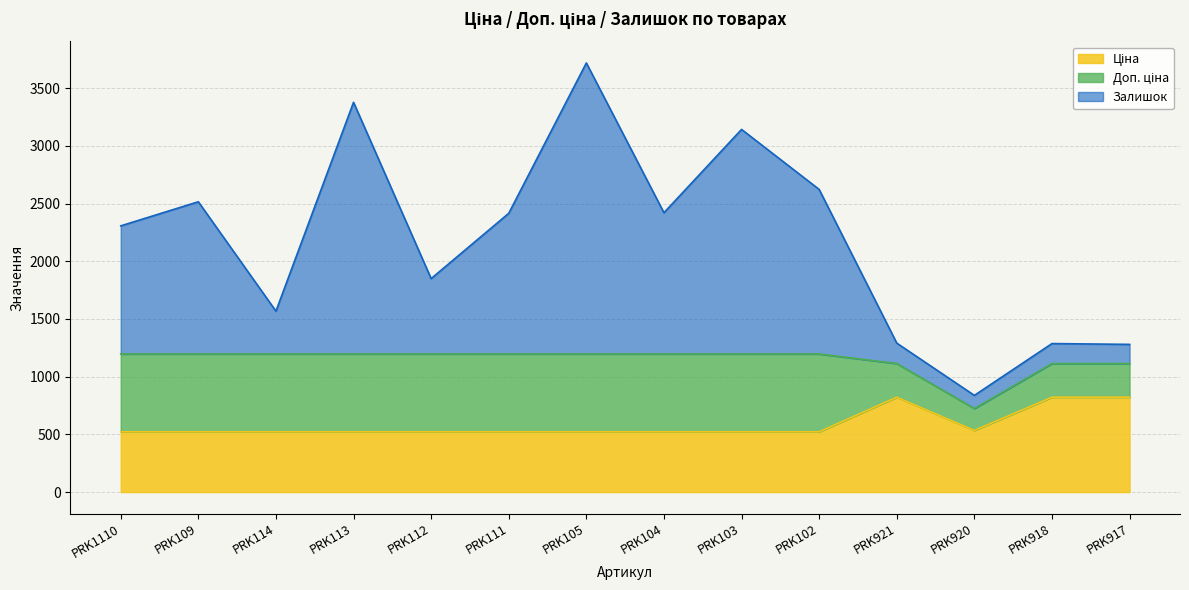

Reading left to right, what are all the values shown in this chart?

Ціна: PRK1110=522.2	PRK109=522.2	PRK114=522.2	PRK113=522.2	PRK112=522.2	PRK111=522.2	PRK105=522.2	PRK104=522.2	PRK103=522.2	PRK102=522.2	PRK921=822.0	PRK920=534.3	PRK918=822.0	PRK917=822.0
Доп. ціна: PRK1110=1197.0	PRK109=1197.0	PRK114=1197.0	PRK113=1197.0	PRK112=1197.0	PRK111=1197.0	PRK105=1197.0	PRK104=1197.0	PRK103=1197.0	PRK102=1197.0	PRK921=1114.0	PRK920=724.0	PRK918=1114.0	PRK917=1114.0
Залишок: PRK1110=2307.0	PRK109=2516.0	PRK114=1568.0	PRK113=3378.0	PRK112=1850.0	PRK111=2416.0	PRK105=3719.0	PRK104=2421.0	PRK103=3143.0	PRK102=2623.0	PRK921=1291.0	PRK920=838.0	PRK918=1287.0	PRK917=1280.0